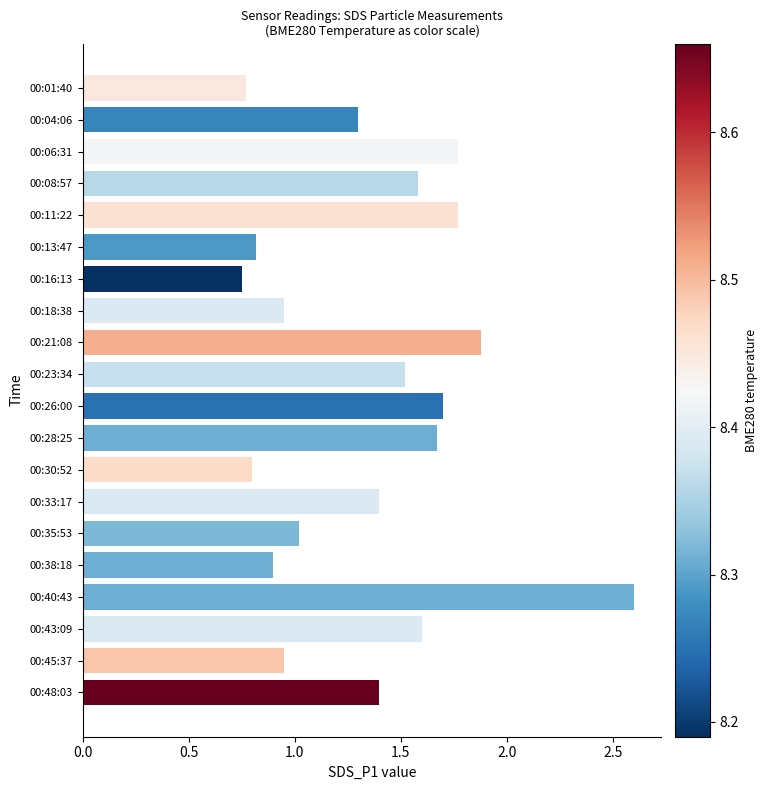

What is the value of the 18th bar from the top?

1.6